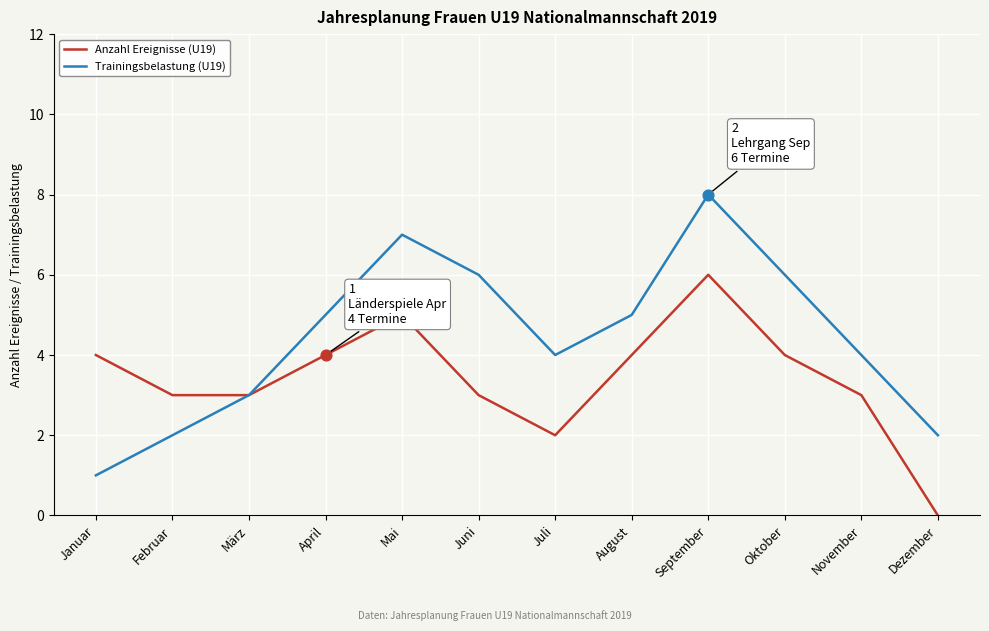

Is the value of Anzahl Ereignisse (U19) at Februar greater than the value of Trainingsbelastung (U19) at Dezember?

Yes